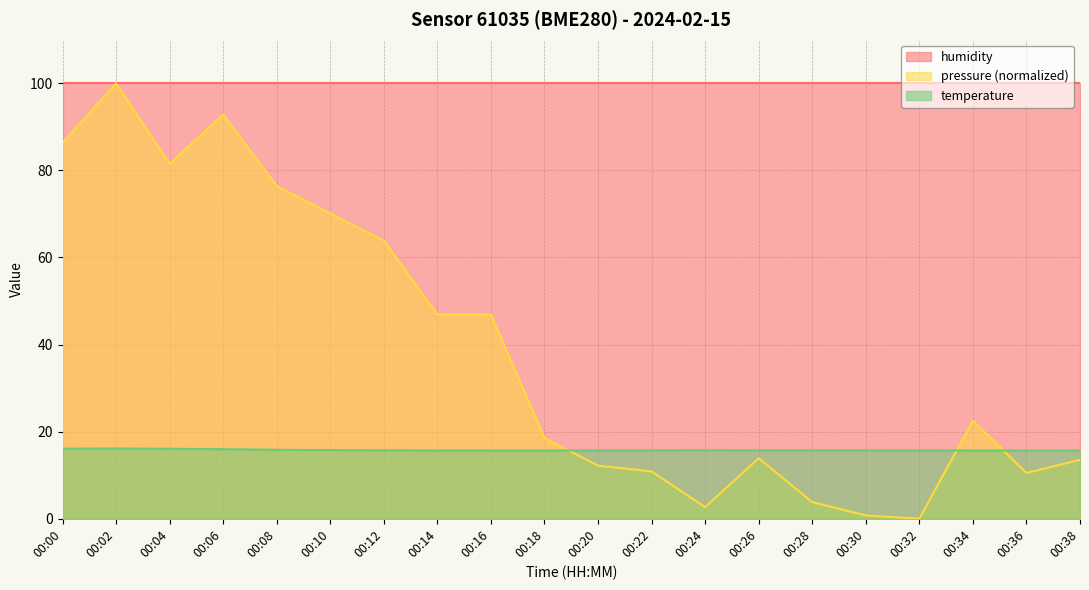

List the series in order of their overall mean, highest first.

humidity, pressure (normalized), temperature